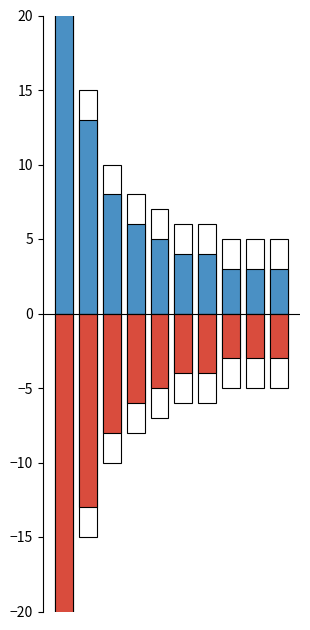

Between 1 and 8, which series saw the biggest shift?

Positive